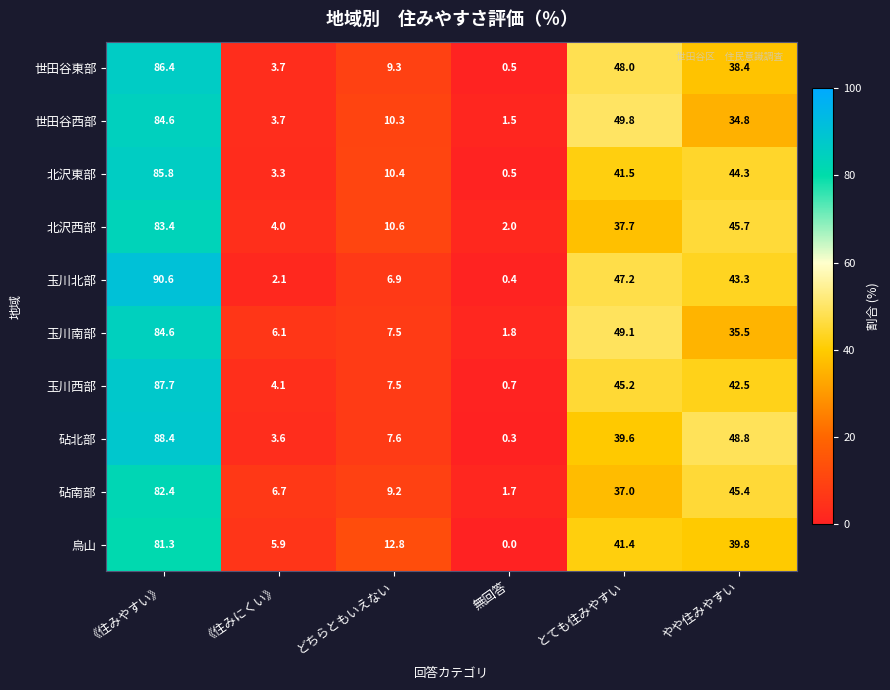

What value does the 世田谷西部 series have at 《住みやすい》?

84.6